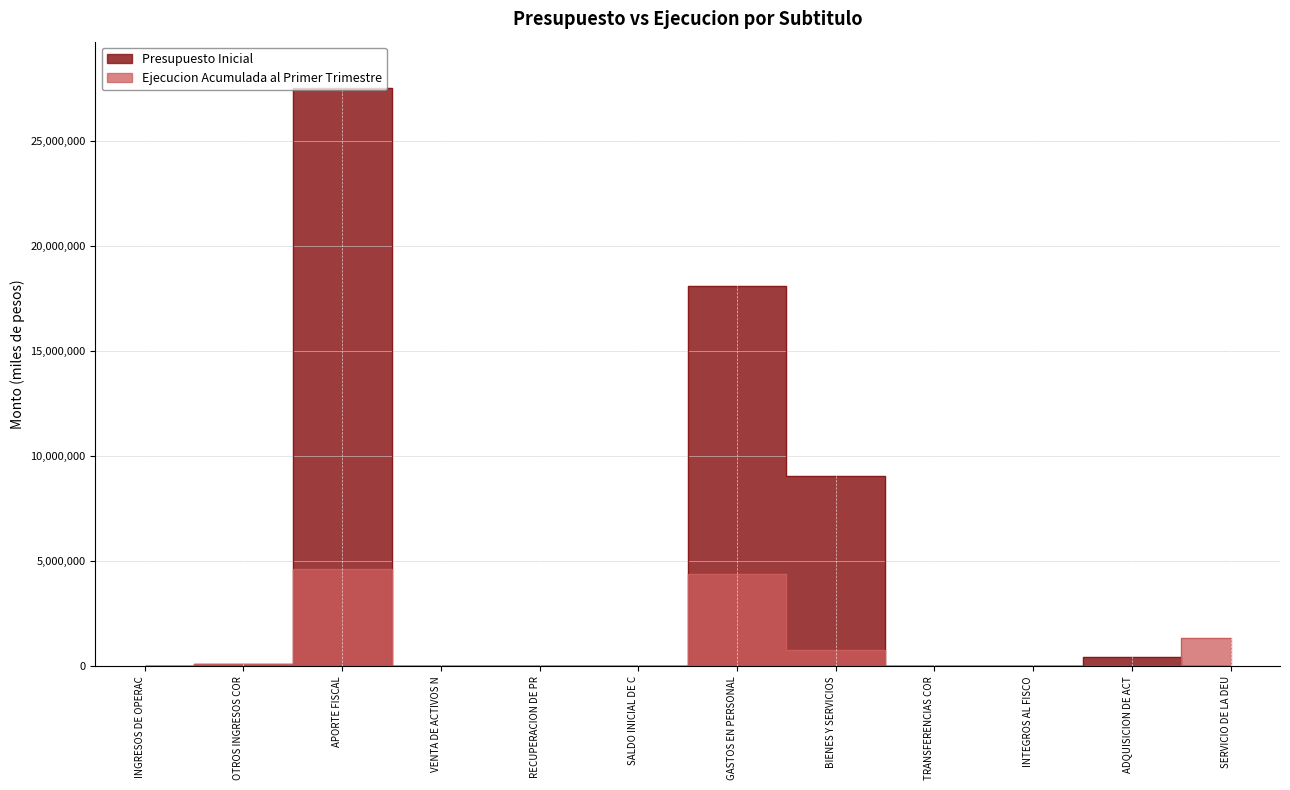

Which series has the largest range (max minus min)?

Presupuesto Inicial